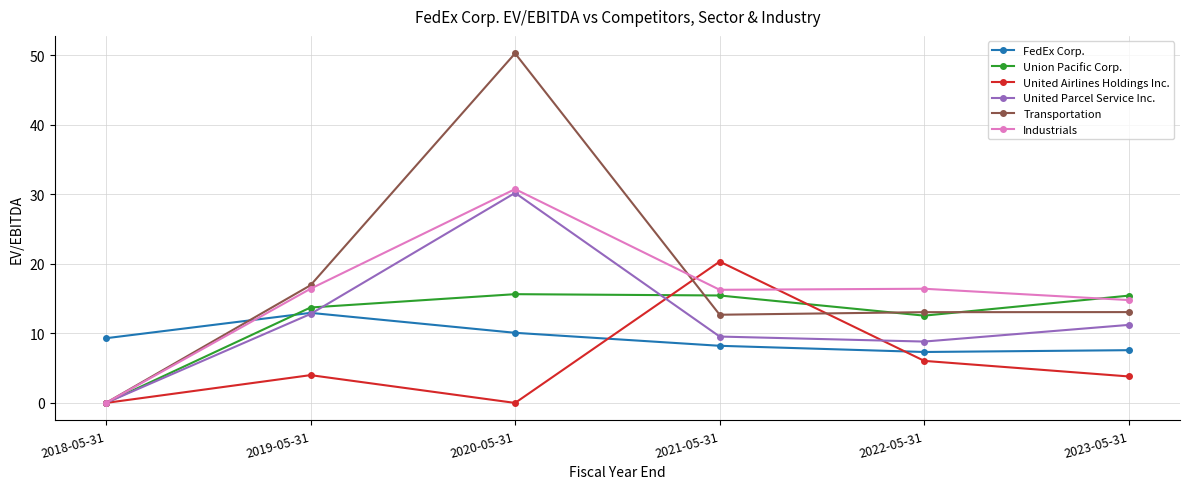

Between 2019-05-31 and 2023-05-31, which series saw the biggest shift?

FedEx Corp.